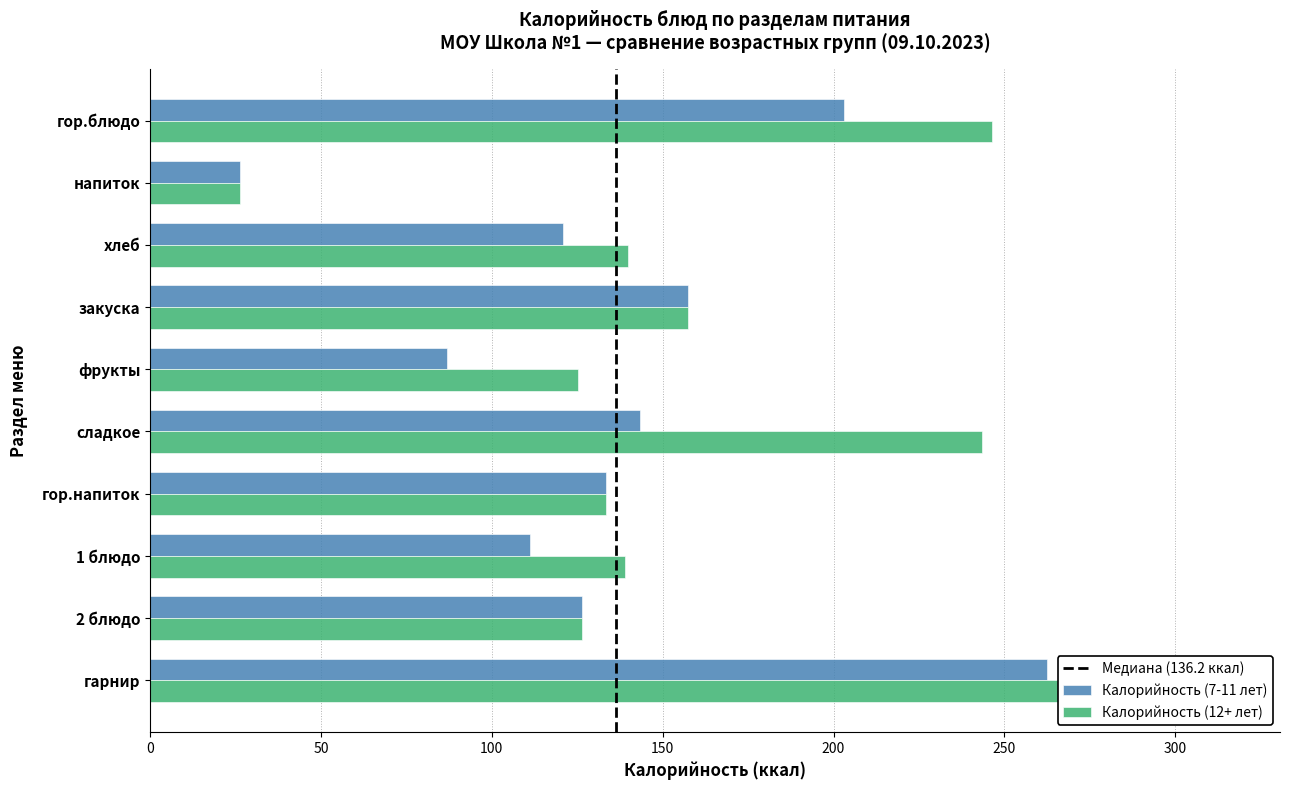

Which series has the largest total across all categories?

Калорийность (12+ лет)